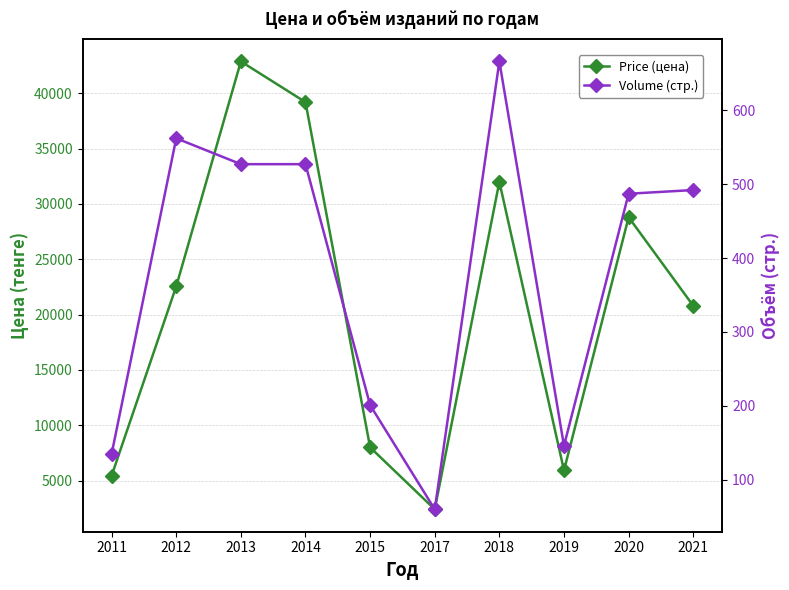

List the labels in order of Volume (стр.) value, largest first.

2018, 2012, 2013, 2014, 2021, 2020, 2015, 2019, 2011, 2017